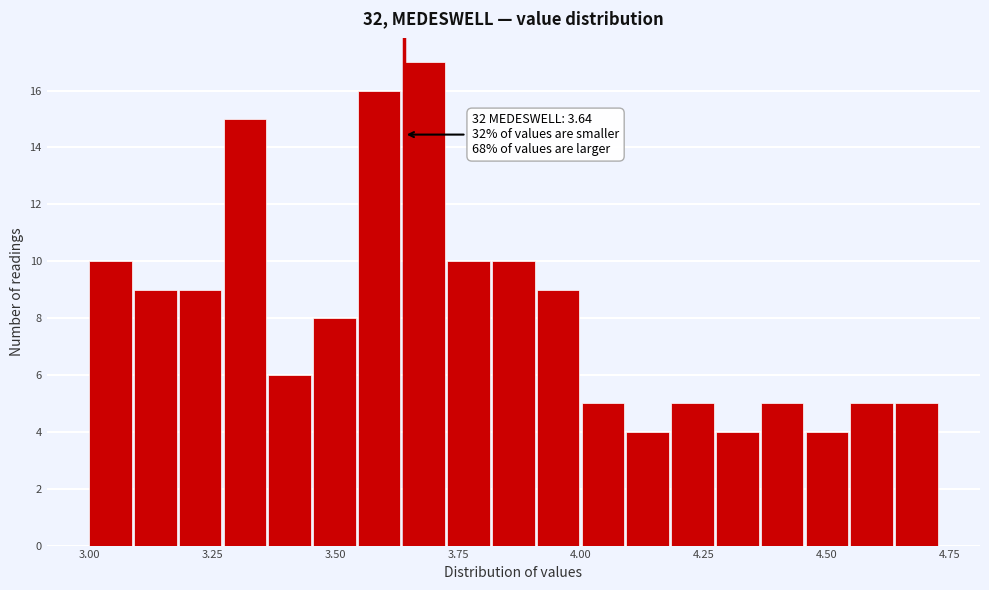

Around what value on the x-axis is the tallest bar? Give the approximate position of its centre, as read against the axis.

3.70